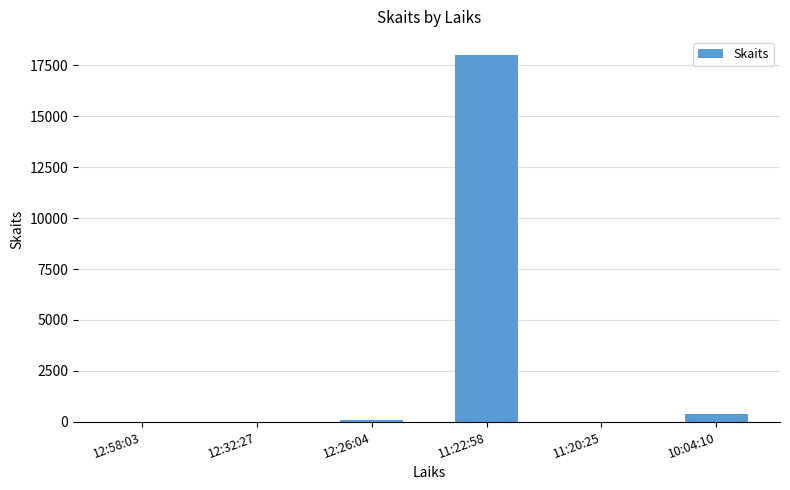

What is the sum of all values?

18491